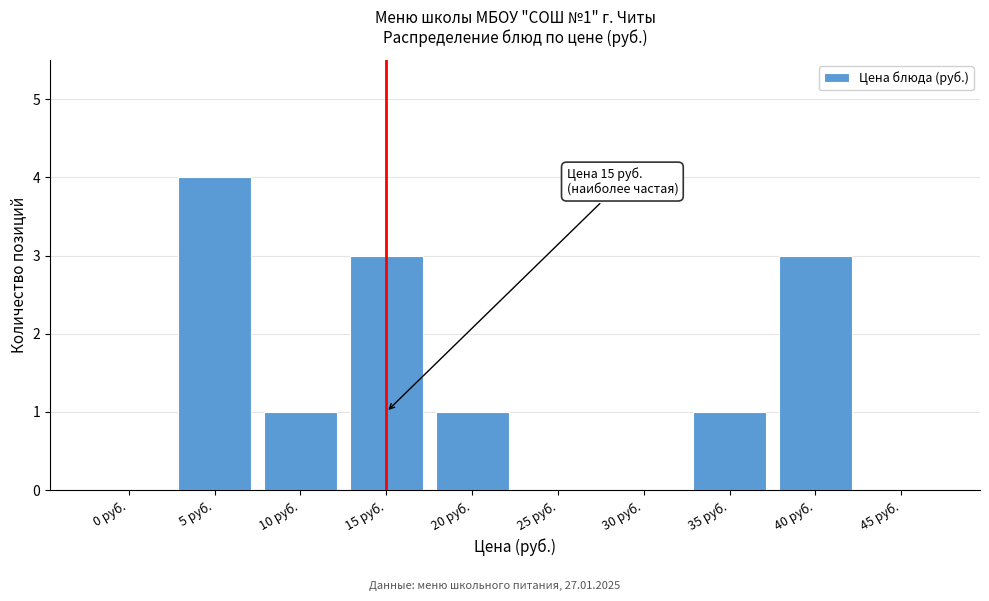

Reading left to right, transcribe all the data shown in this chart.

0 руб.=0	5 руб.=4	10 руб.=1	15 руб.=3	20 руб.=1	25 руб.=0	30 руб.=0	35 руб.=1	40 руб.=3	45 руб.=0